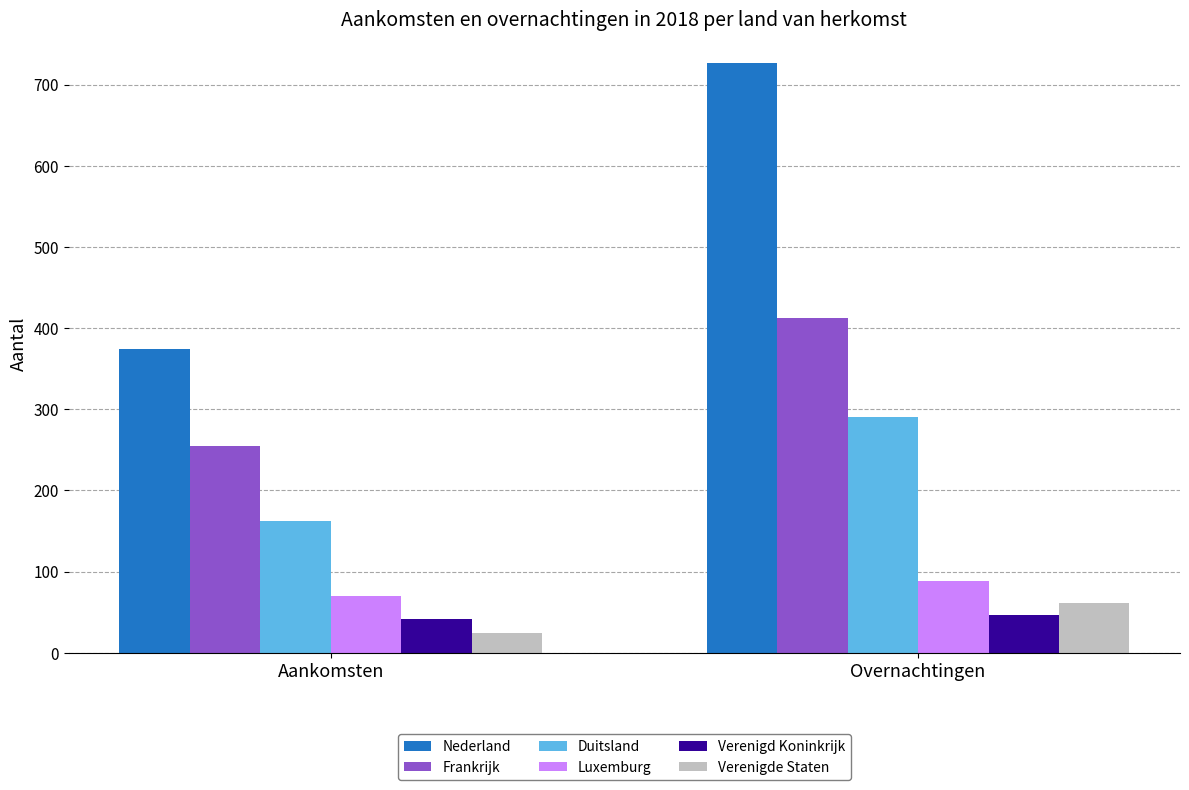

What is the difference between the highest and lowest values at Aankomsten?

350